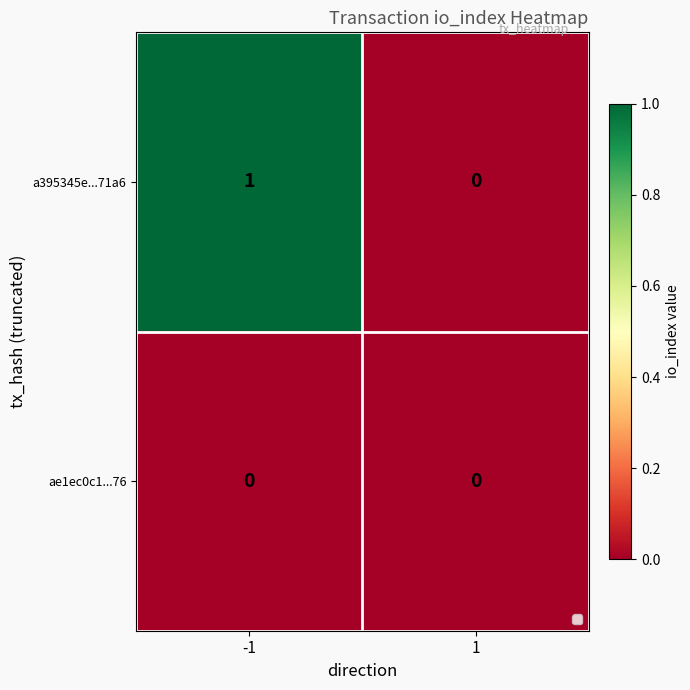

What is the maximum value for a395345e...71a6?

1